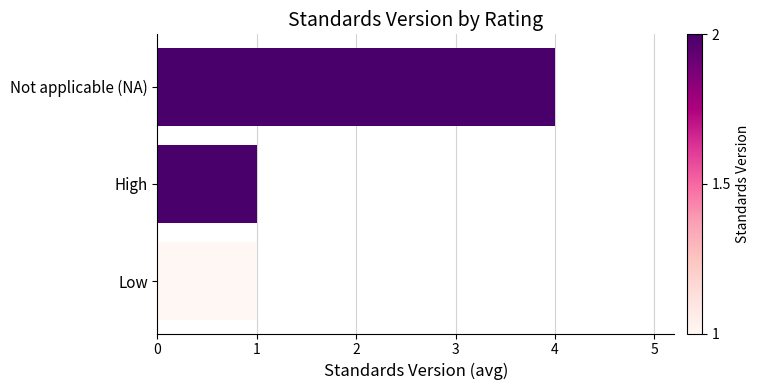

Is it true that the value at Not applicable (NA) is 2?

False